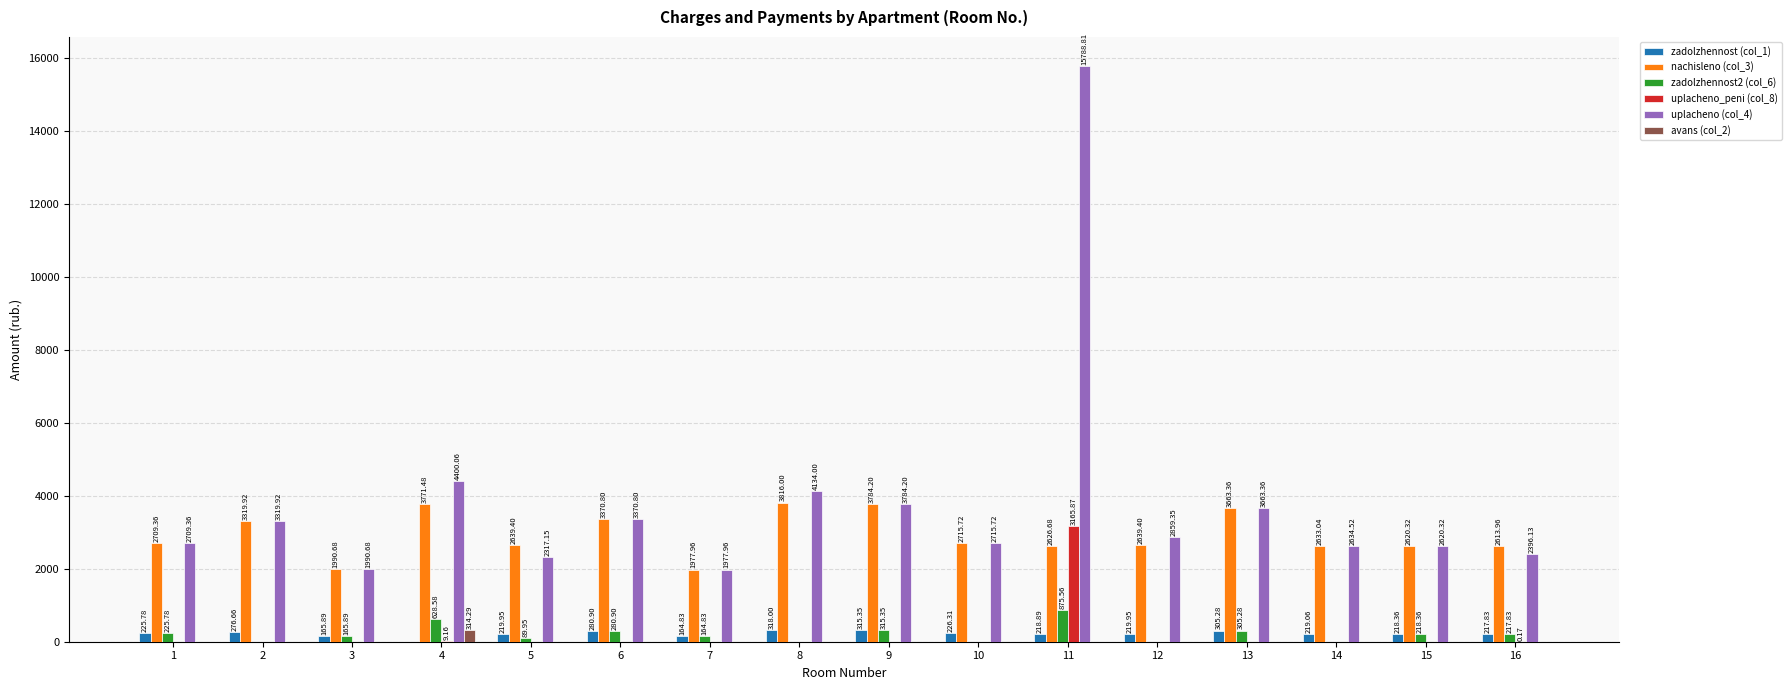

How many groups of bars are there?

16